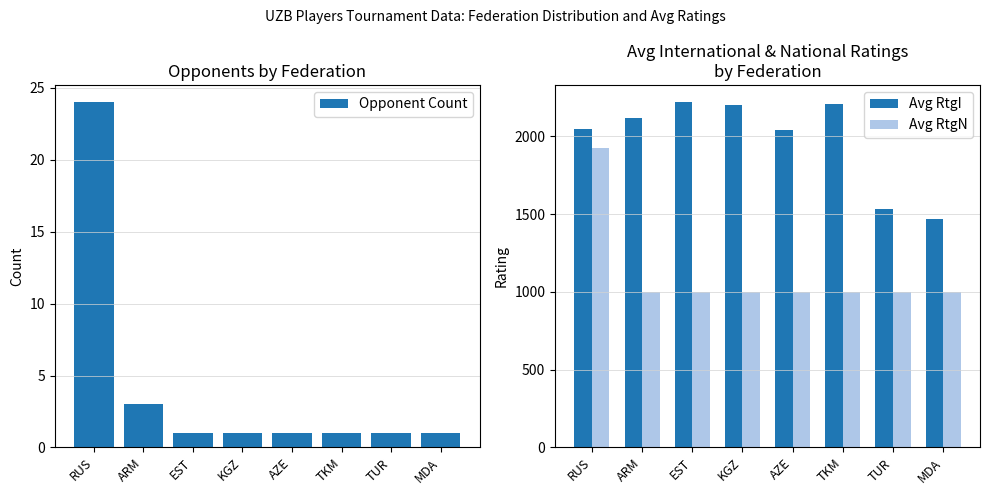

What value does the Avg RtgN series have at AZE?

1000